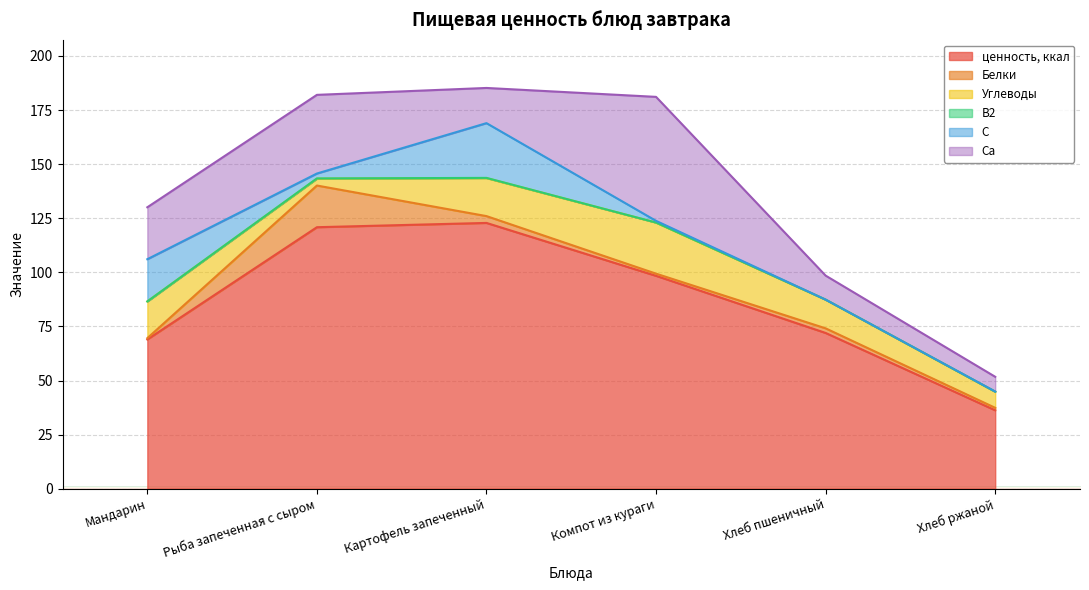

The Ca series shows 36.4 at Рыба запеченная с сыром. True or false?

True